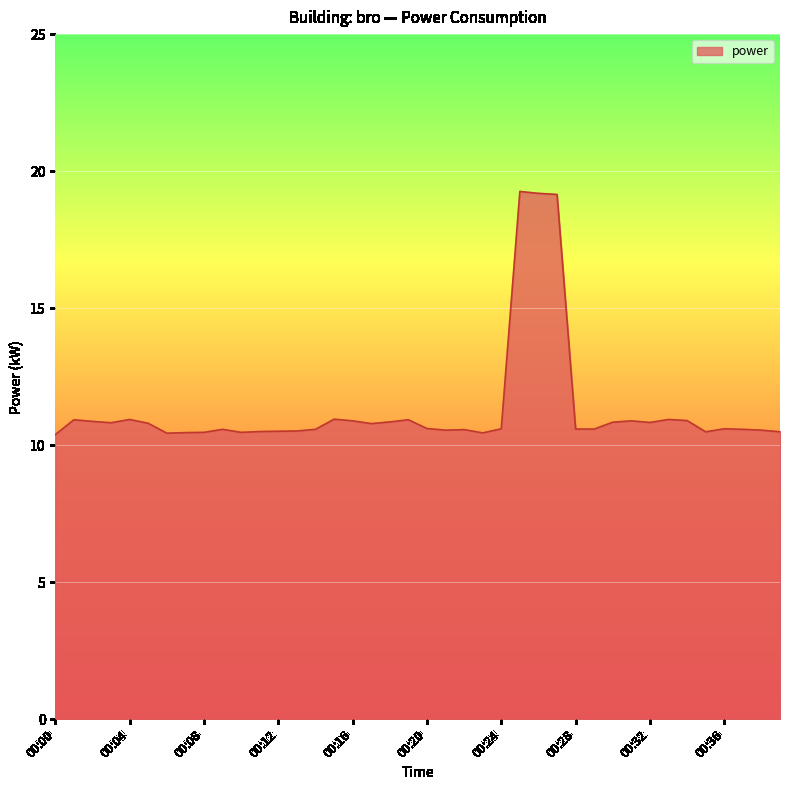

What is the smallest value displayed?

10.4